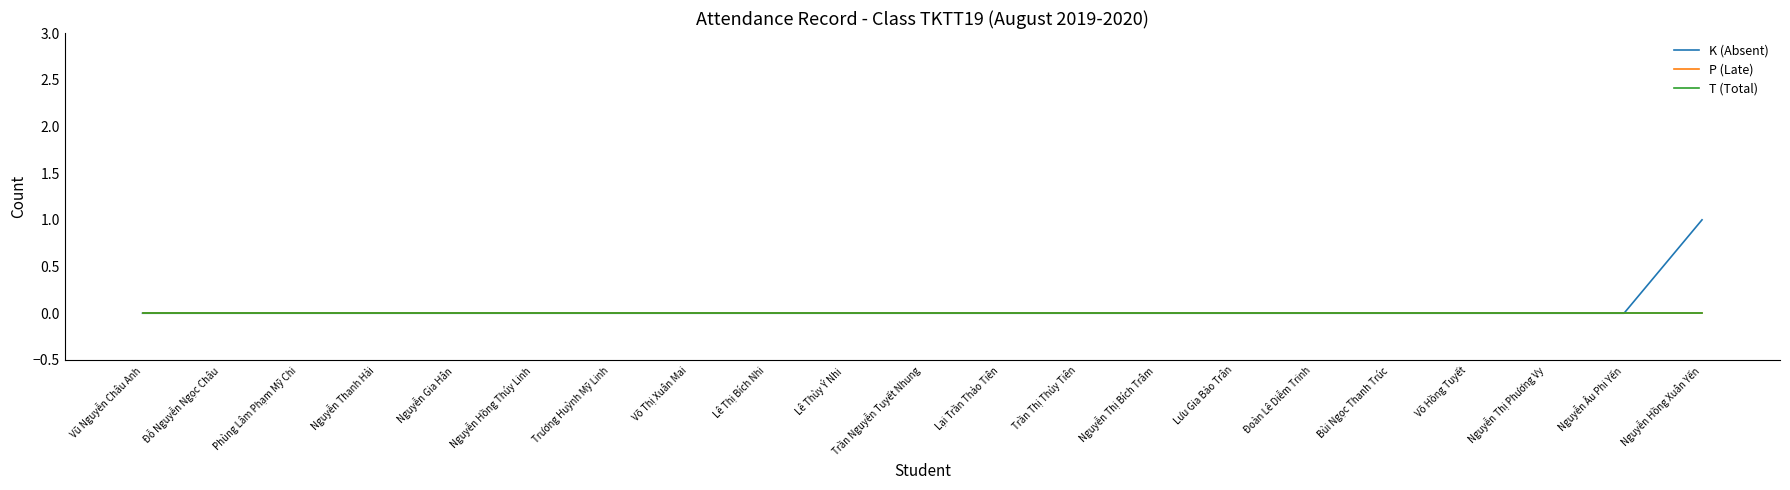

How many lines are shown in the chart?

3